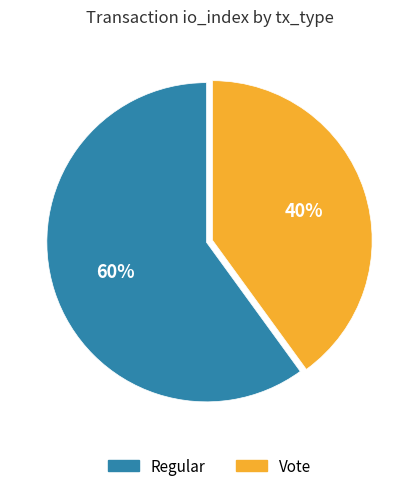

Do Vote and Regular together represent more than half of the pie?

Yes